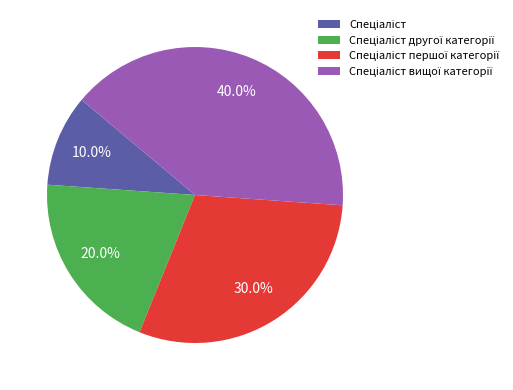

To the nearest percent, what is the average slice percentage?

25%